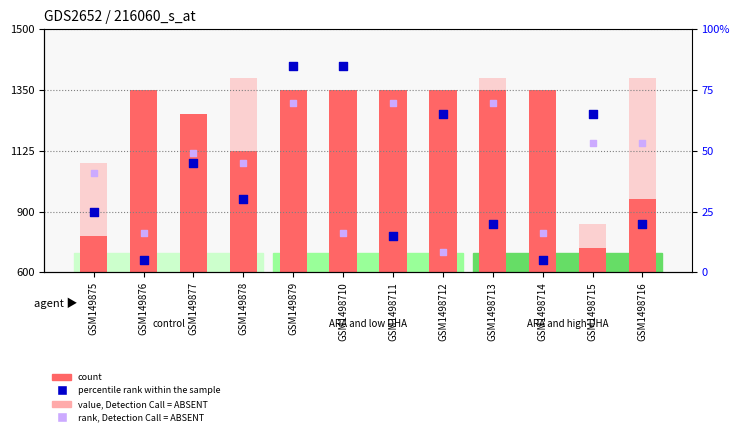

Which series reaches the minimum Y coordinate?

value, Detection Call = ABSENT